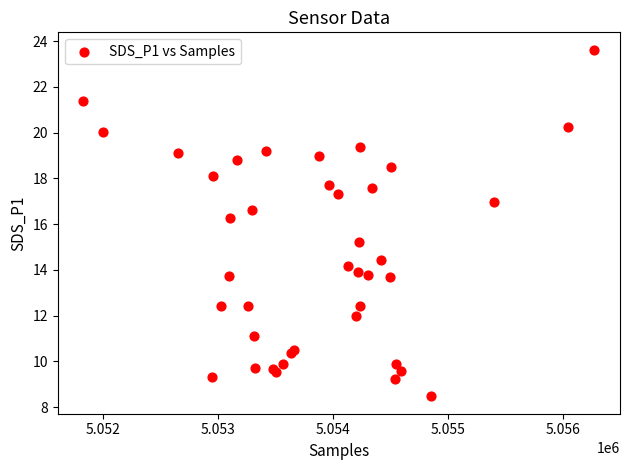

What Y value in the scatter plot is closest to 16?

16.3